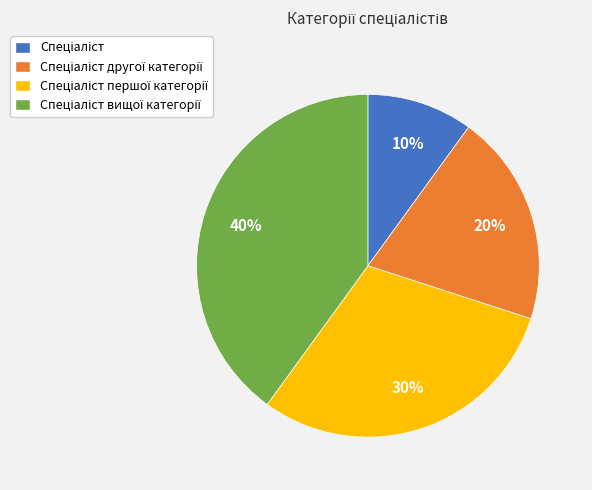

Is there a majority slice in this chart?

No